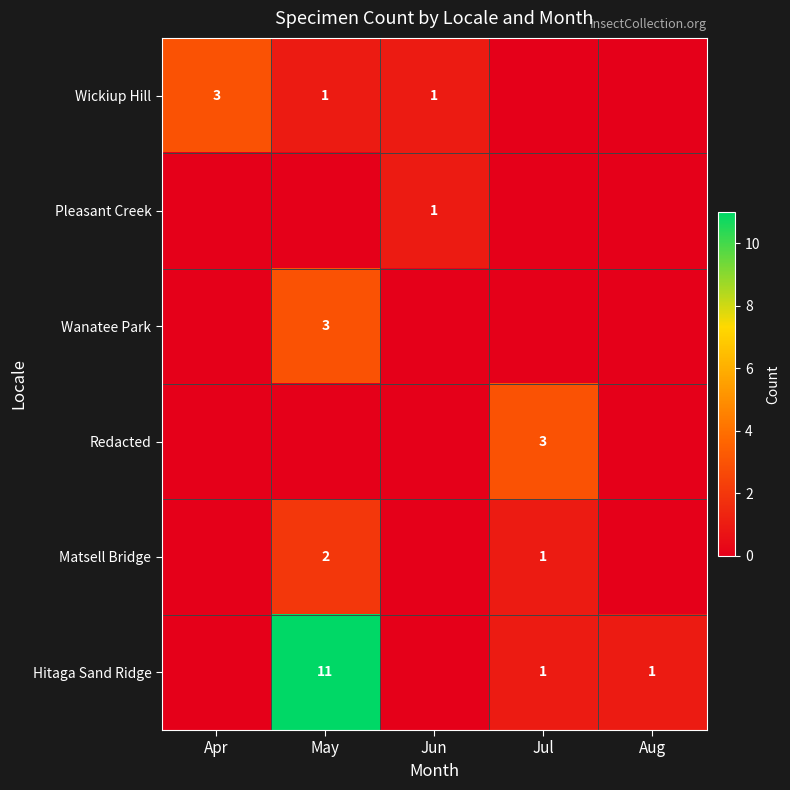

True or false: Pleasant Creek has a value of 2 at Jun.

False